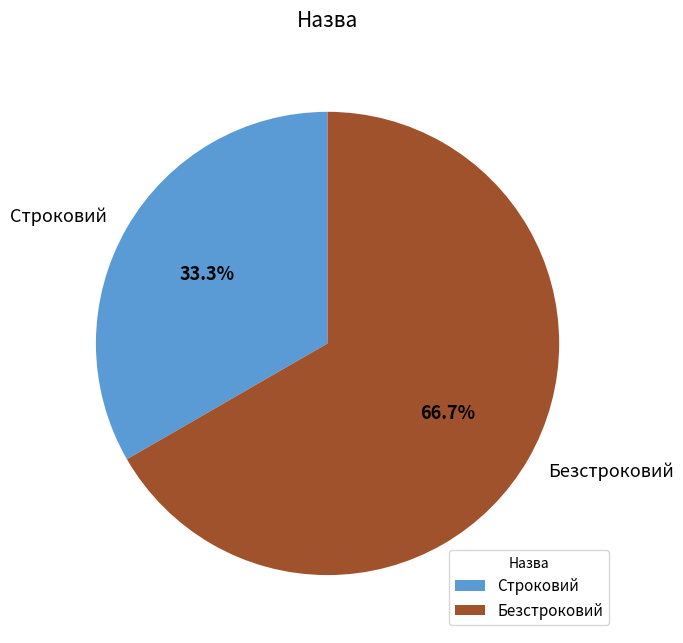

Rank the categories by value from highest to lowest.

Безстроковий, Строковий